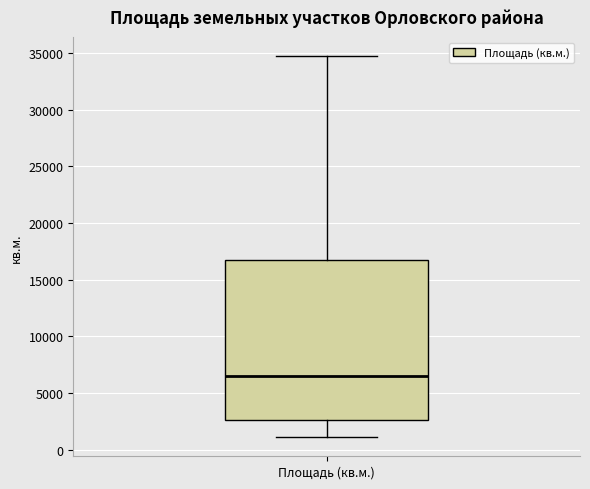

Read this box plot against the y-axis: the position of the median line, the range covered by the box, and the ends of both whiskers. The values are not printed on the chart, so give them approximately, as read against the axis.

median 6500, box 2500 to 17000, whiskers 1000 to 34500